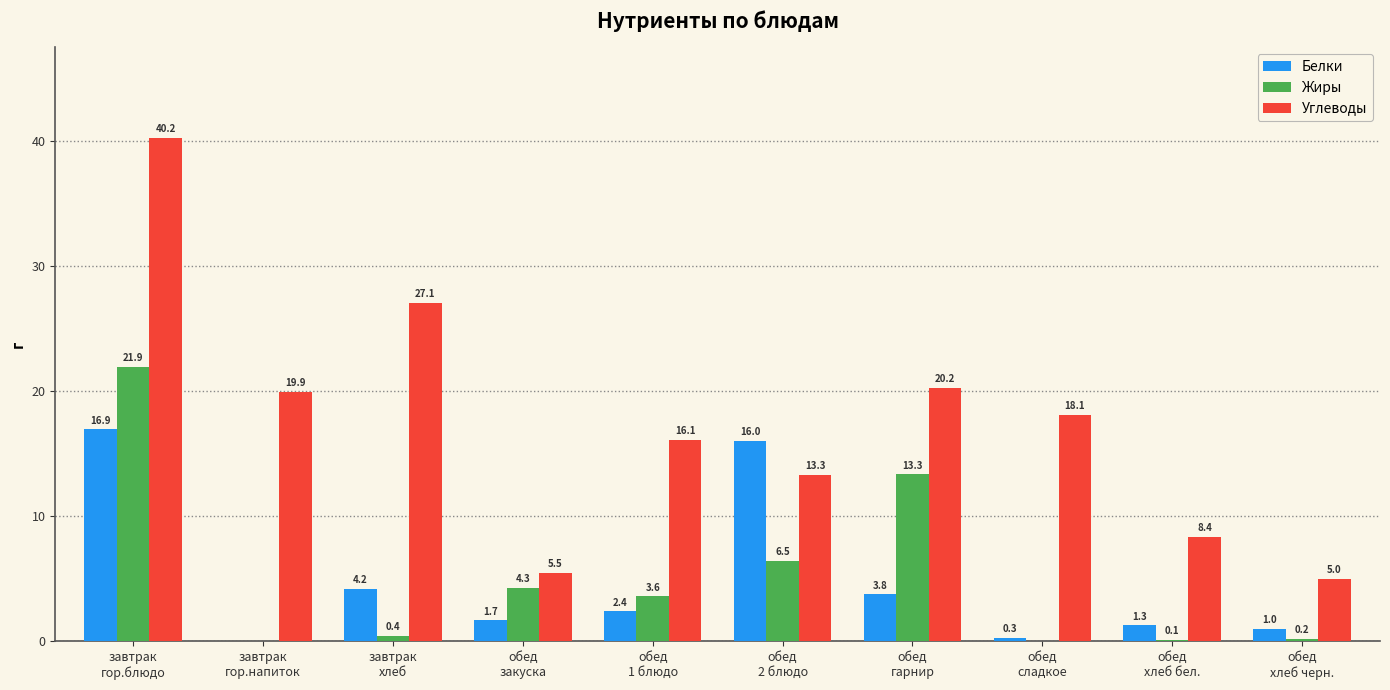

What is the difference between the Жиры values at обед
закуска and обед
хлеб бел.?

4.1